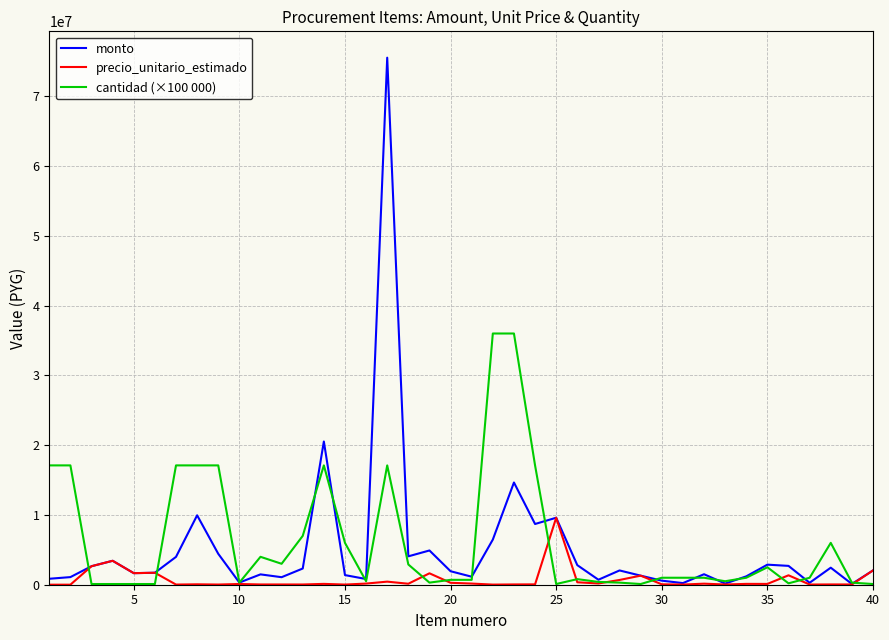

What is the maximum value shown in the chart?

75525057